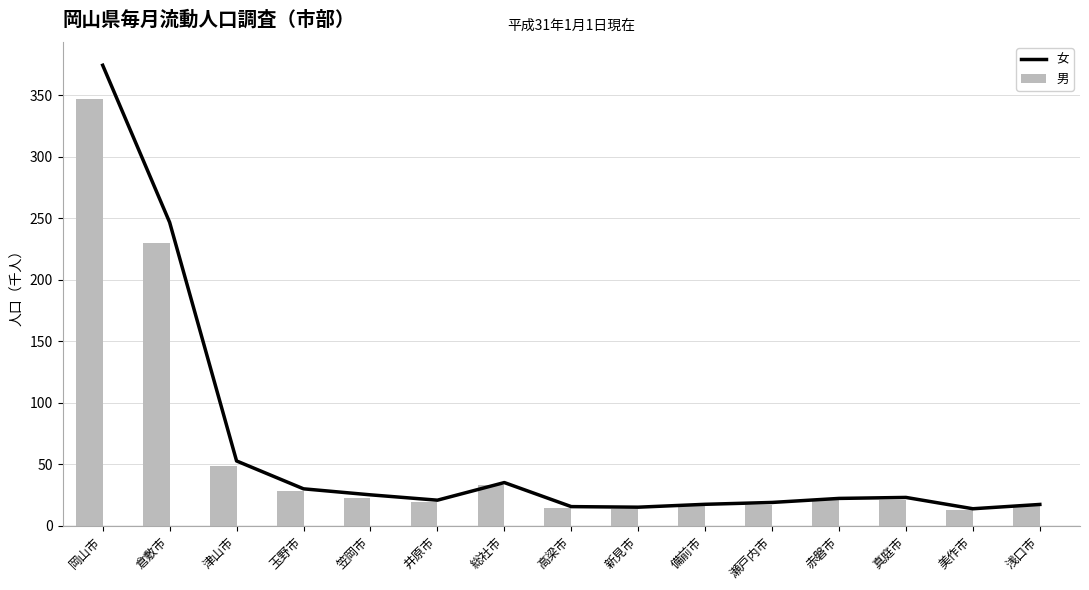

What is the maximum value for 男?

347.3